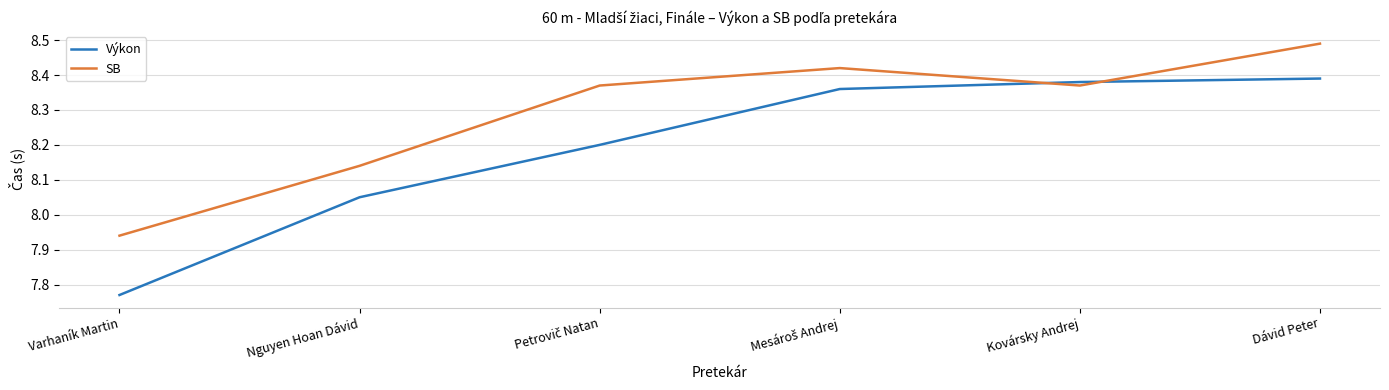

What is the average value of the Výkon series?

8.2